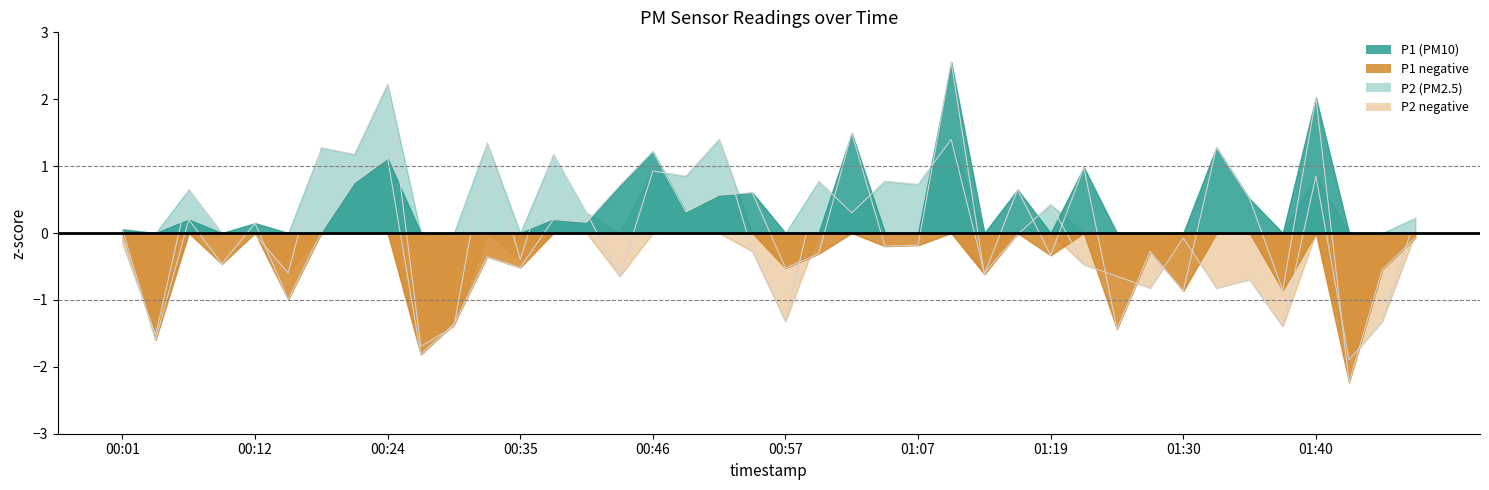

At 37, list the series in order from smallest to largest.

P1 line, P2 line